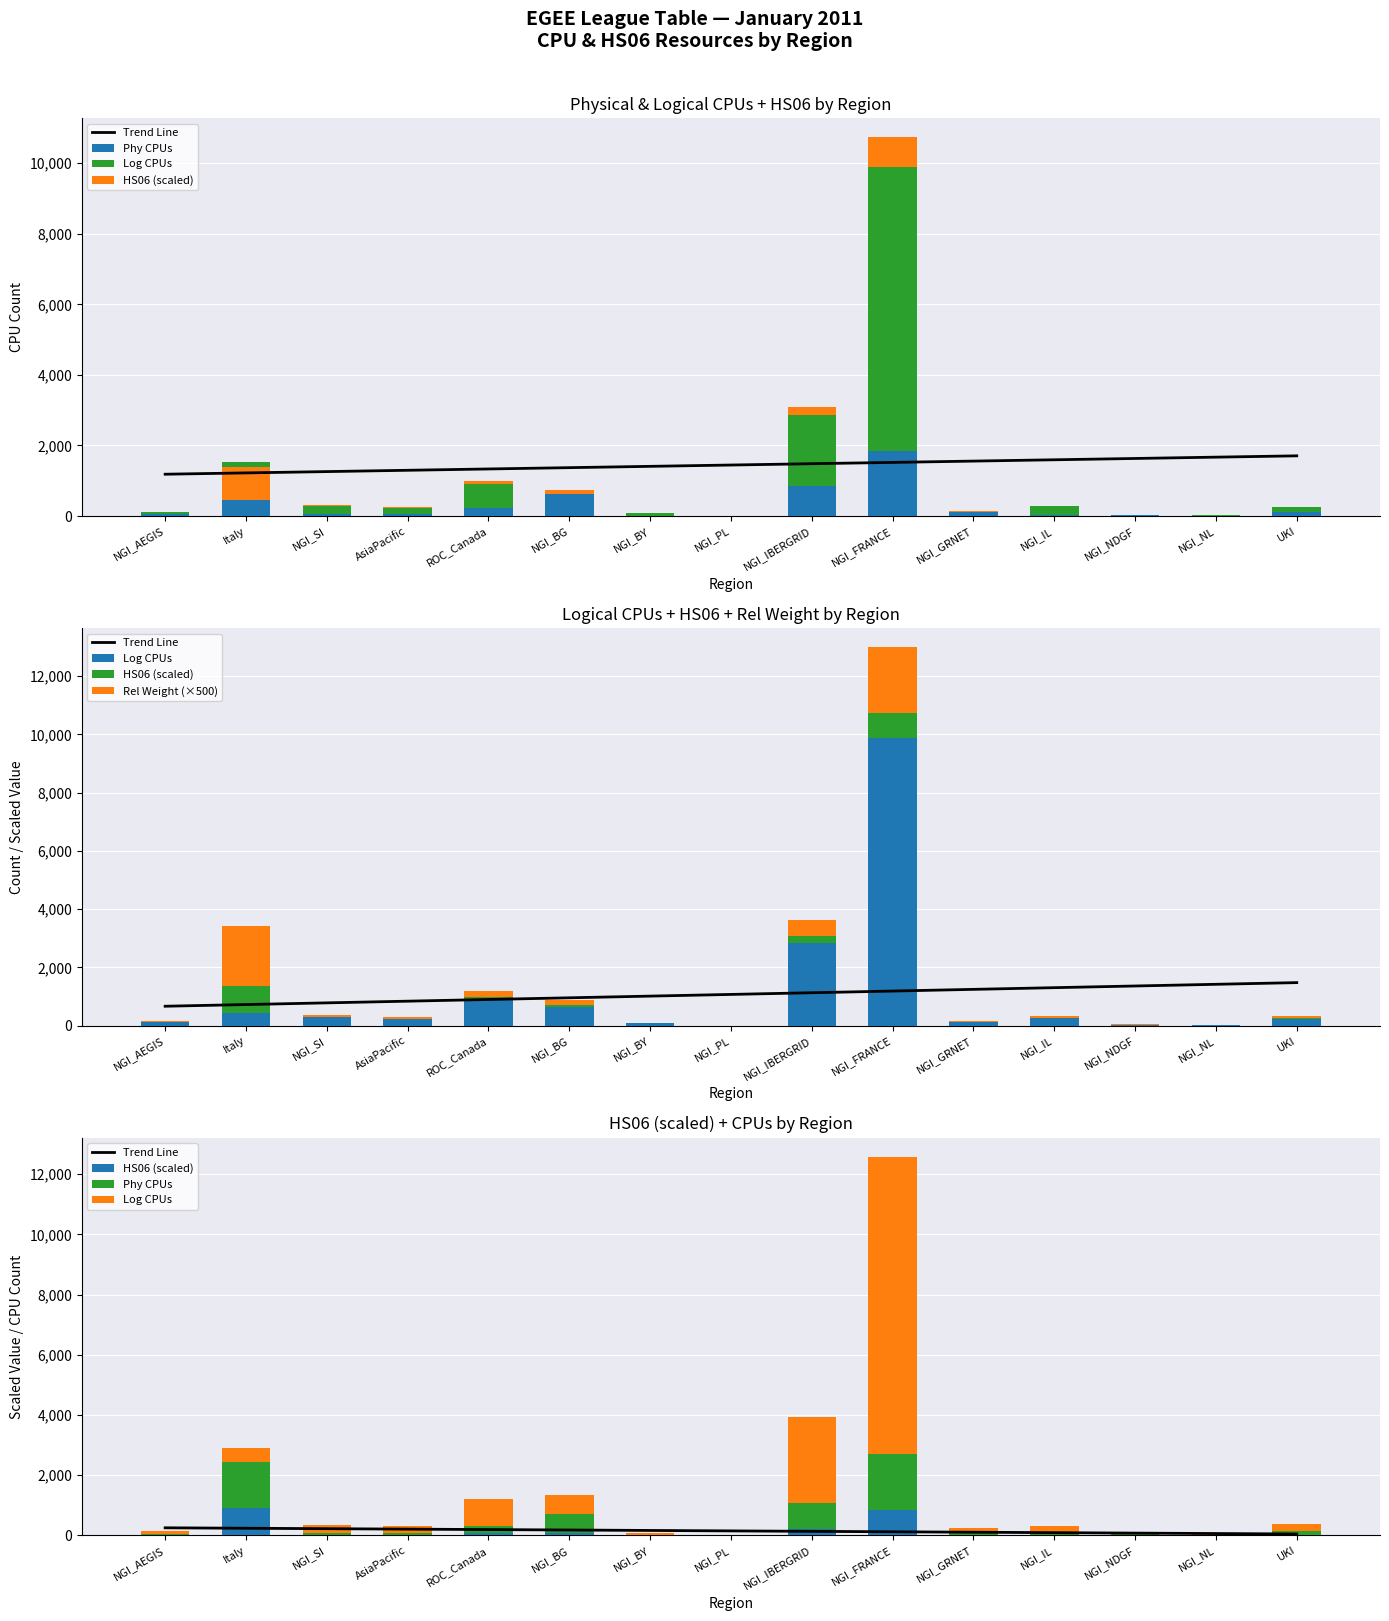

What are all the series names shown in the legend?

Trend Line, Phy CPUs, Log CPUs, HS06 (scaled), Rel Weight (×500)